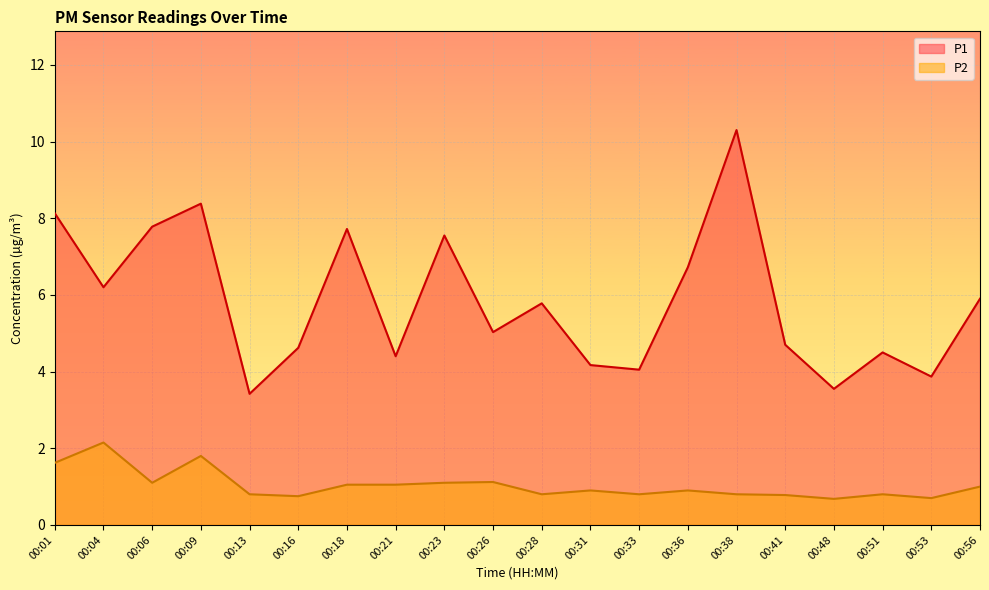

Between 00:33 and 00:06, which is larger?

00:06